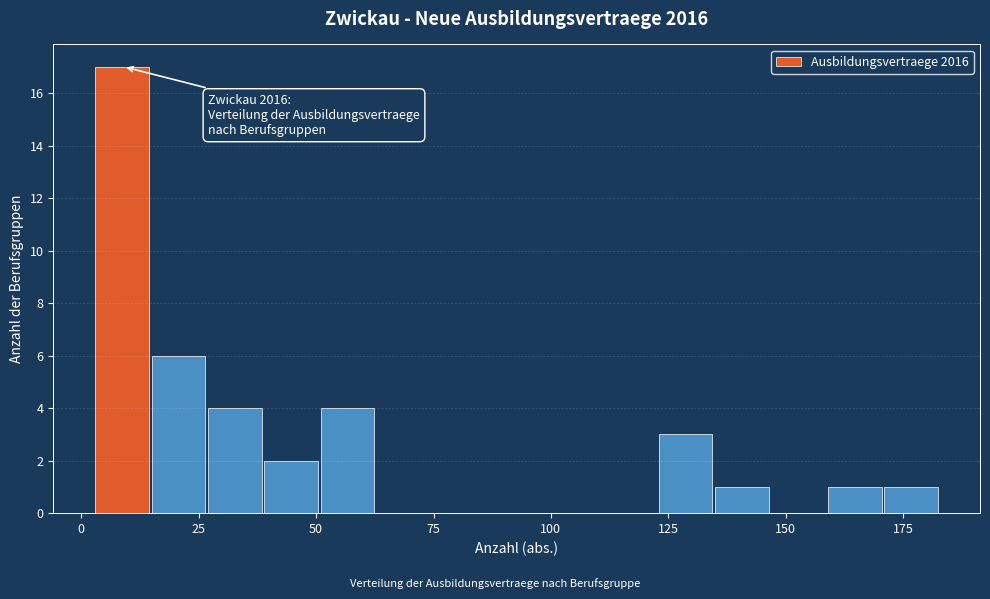

Read against the x-axis, roughly where is the centre of the tallest bar?

10